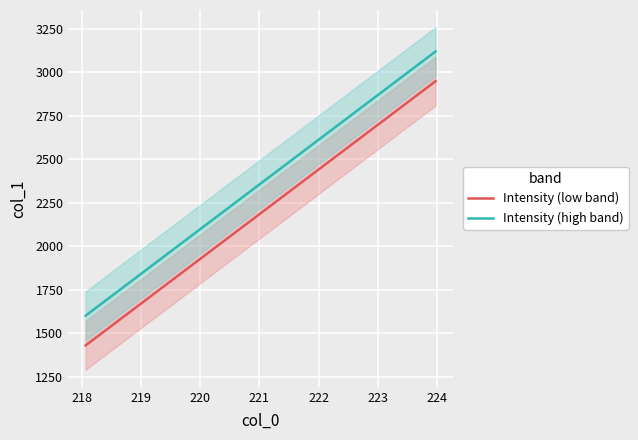

What is the highest value of the Intensity (low band) series?

2949.5